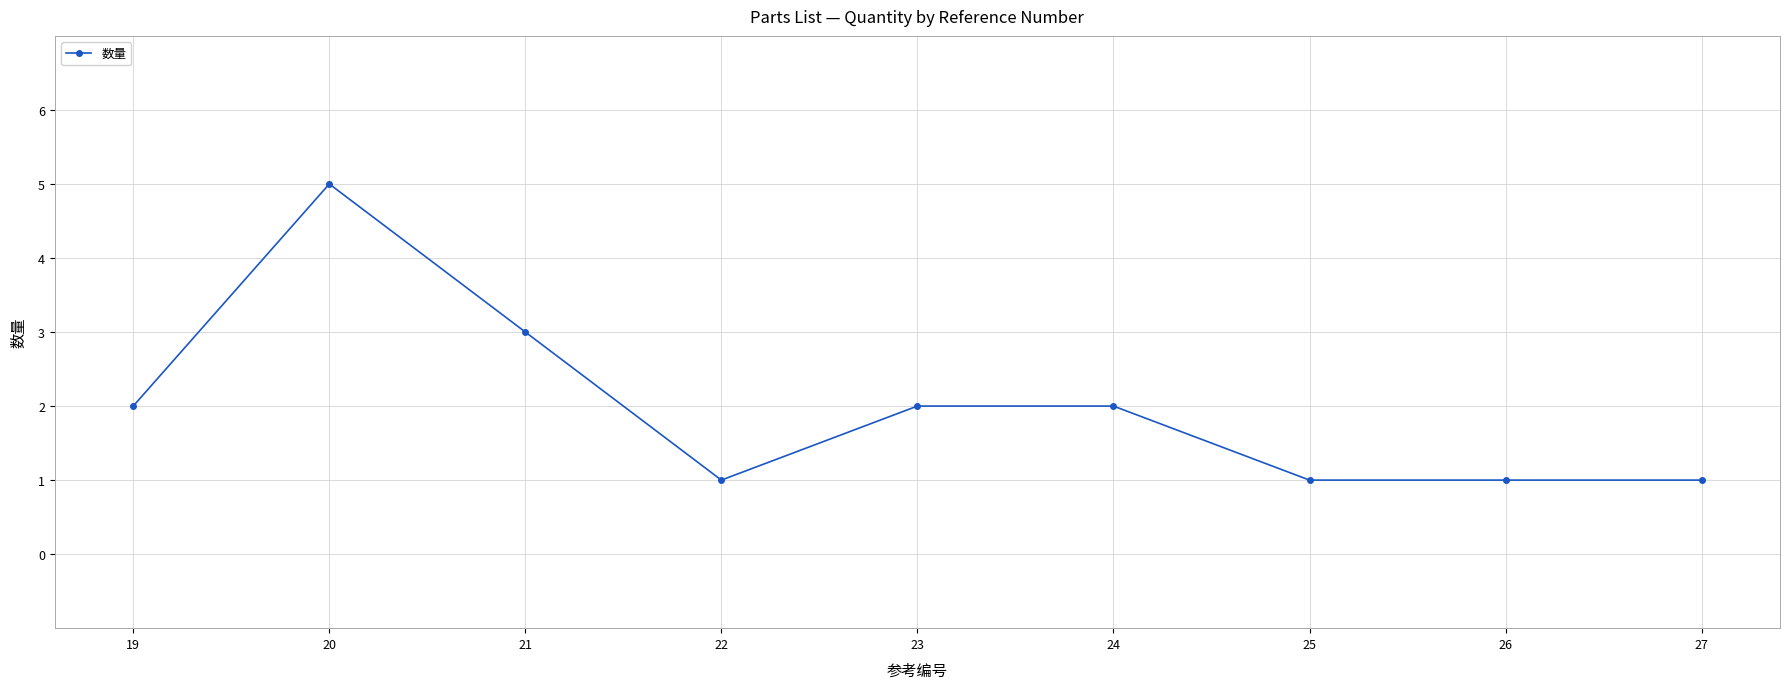

Where is the first local maximum?

20